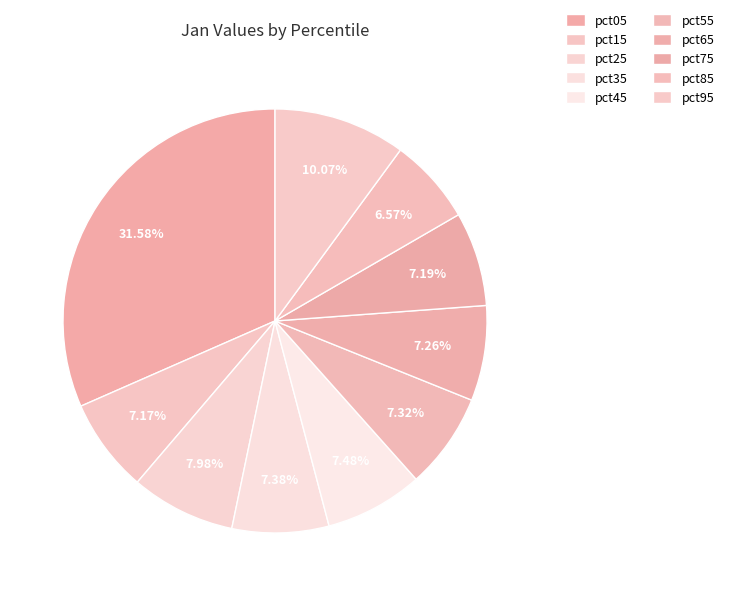

Is the sum of pct55 and pct25 greater than half?

No